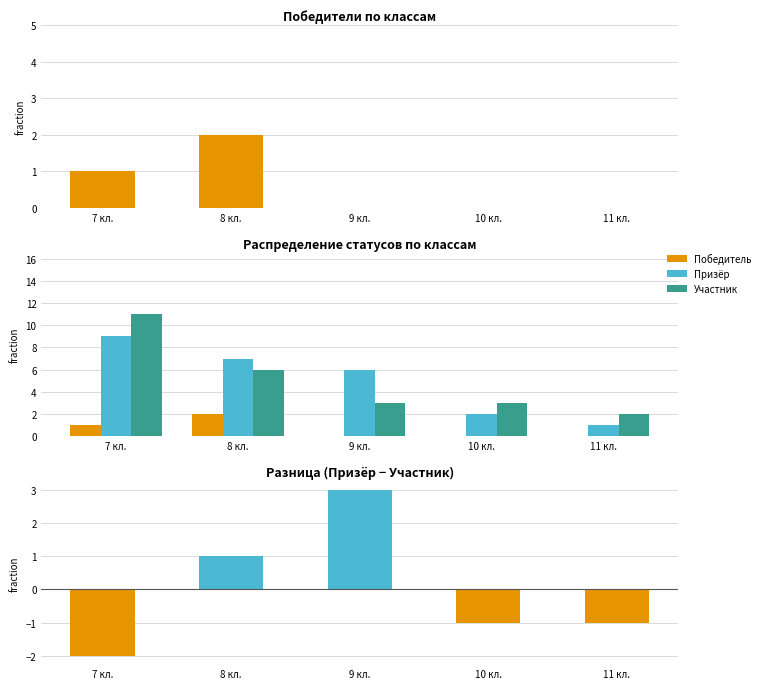

What is the difference between the maximum and minimum values in the Участник series?

9